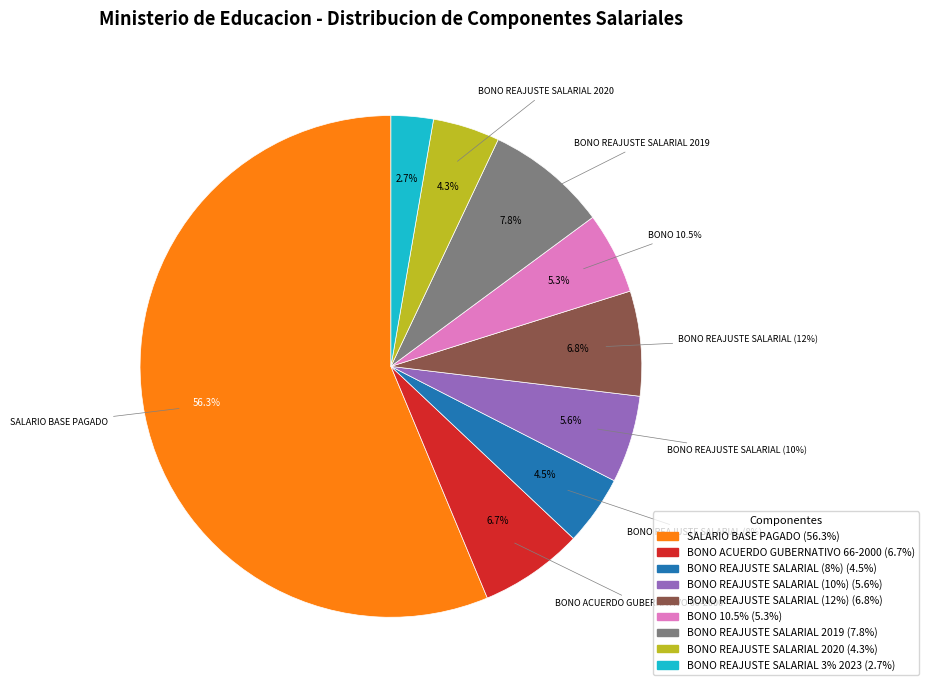

Which slice is the smallest?

BONO REAJUSTE SALARIAL 3% 2023